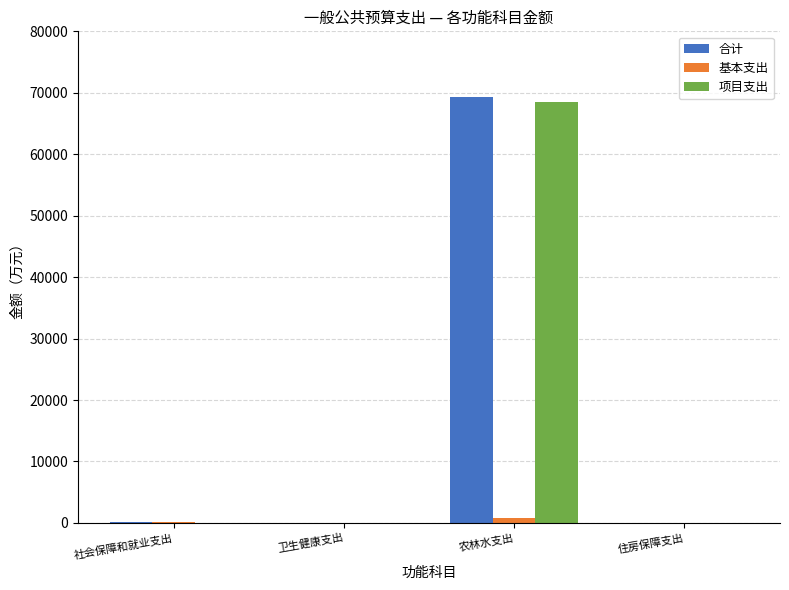

The 项目支出 series shows 19544.7 at 农林水支出. True or false?

False